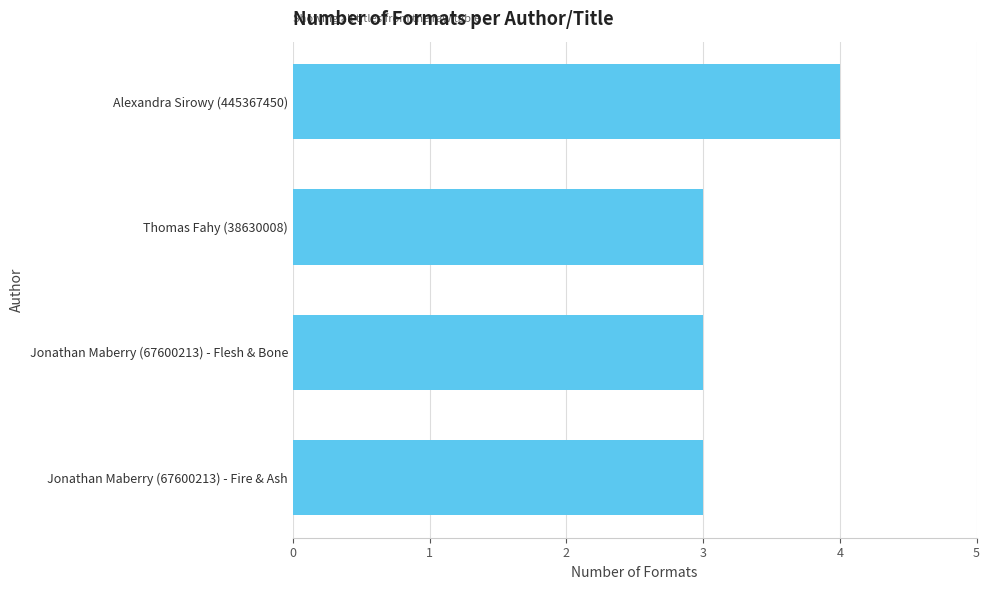

Is it true that the value at Alexandra Sirowy (445367450) is 4?

True